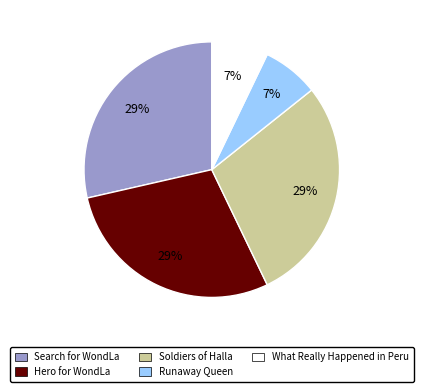

To the nearest percent, what is the average slice percentage?

20%